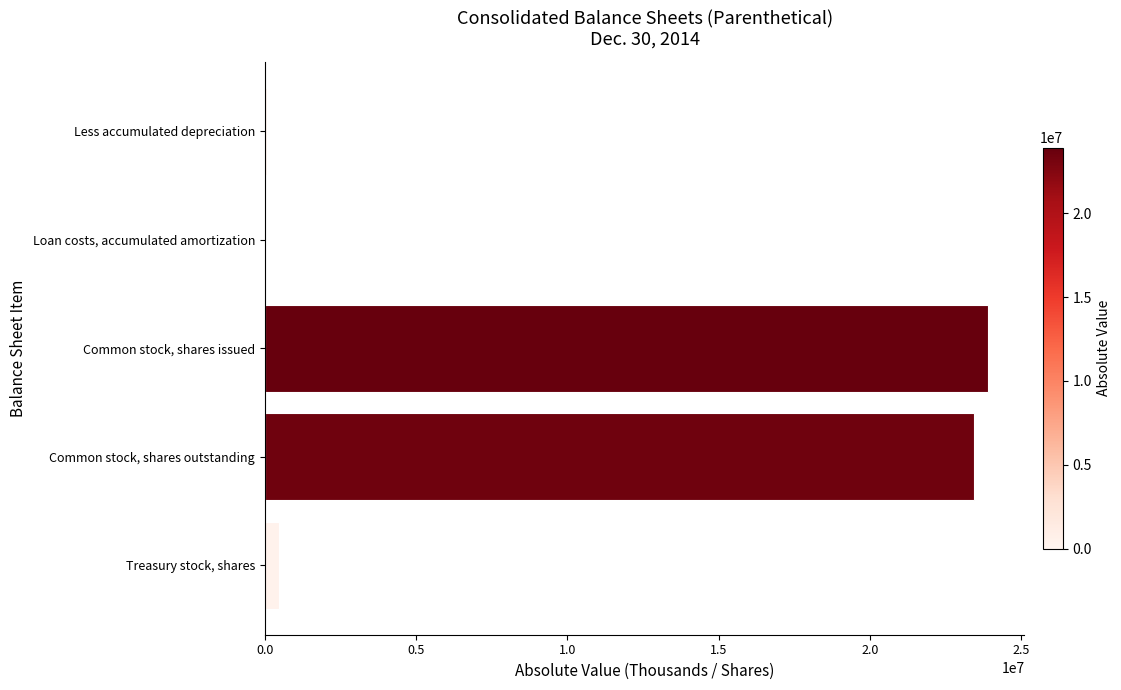

What is the maximum value shown in the chart?

23908542